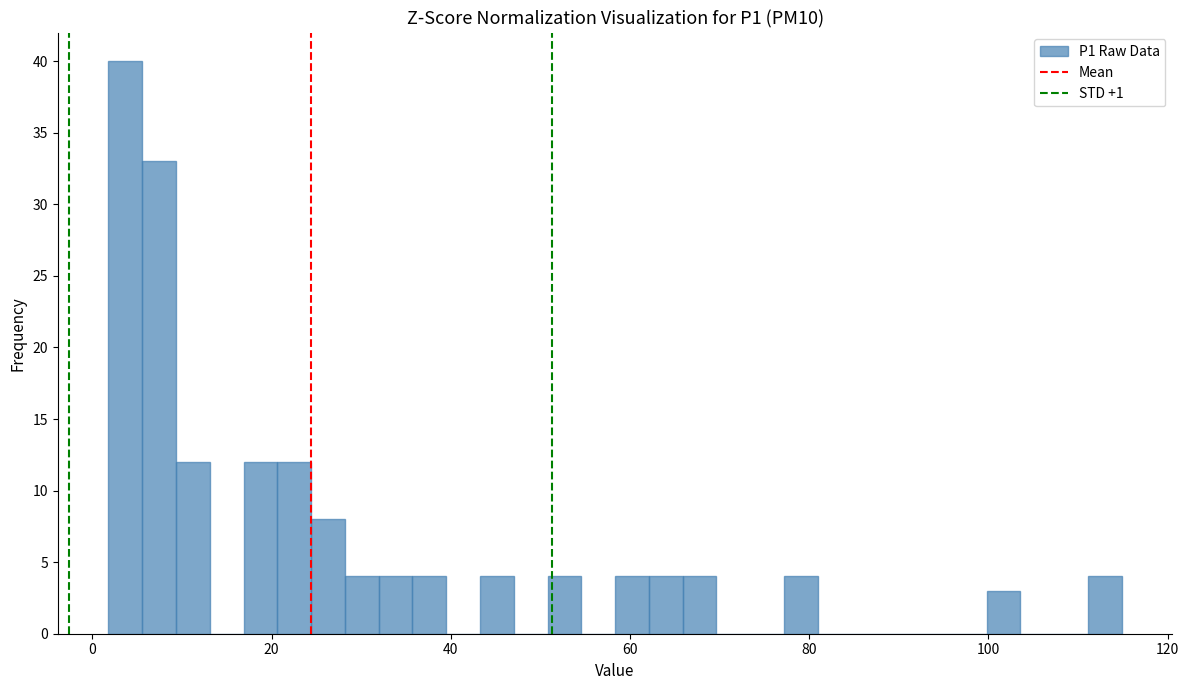

Read against the x-axis, roughly where is the centre of the tallest bar?

4